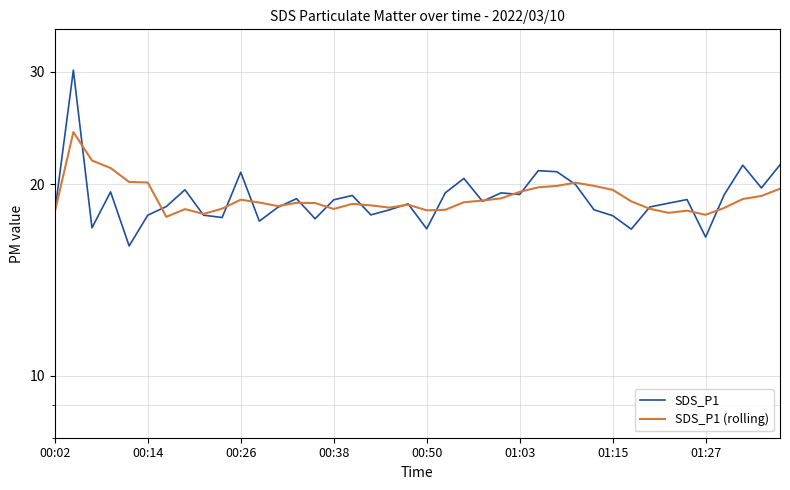

At 00:14, list the series in order from smallest to largest.

SDS_P1, SDS_P1 (rolling)